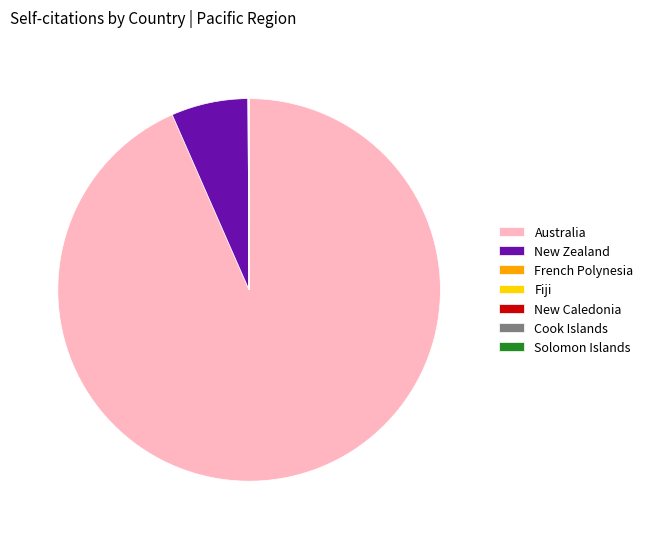

Which slice is the largest?

Australia